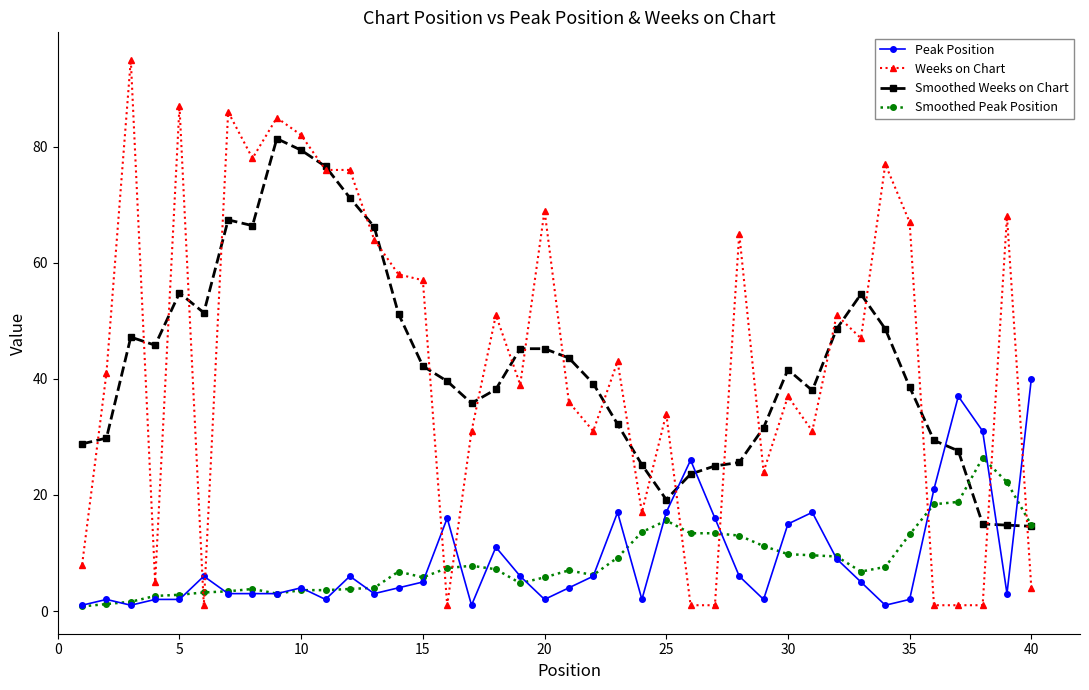

What is the minimum value for Weeks on Chart?

1.0